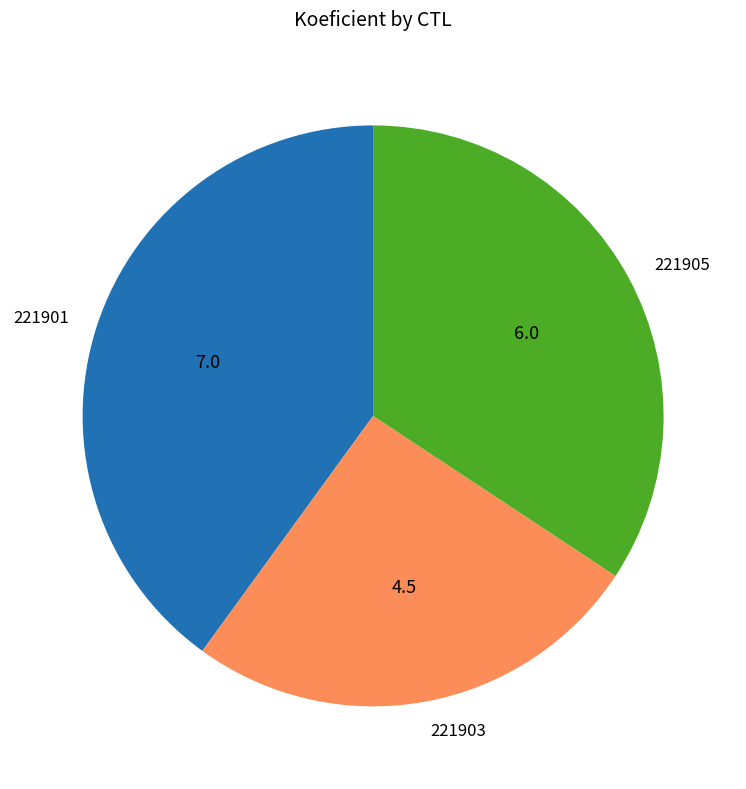

What is the largest slice in the pie chart?

221901